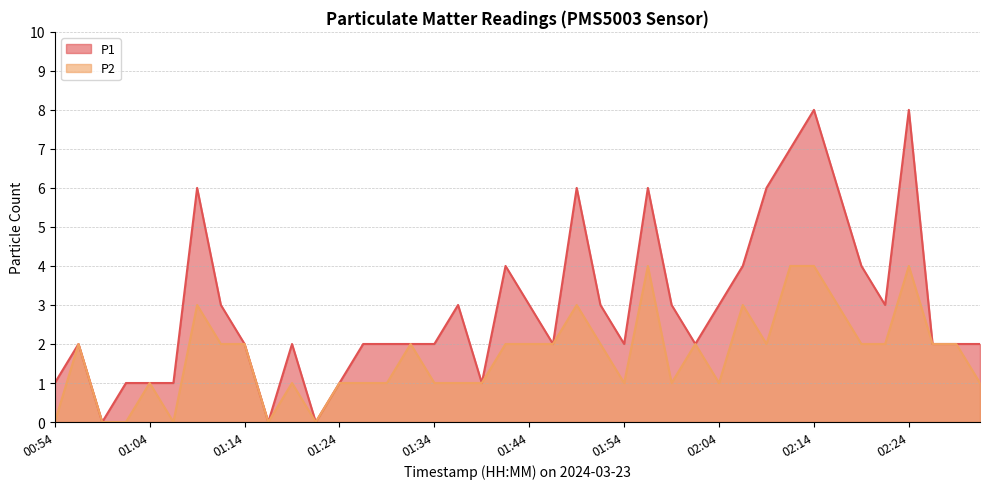

Which label corresponds to the largest value in the chart?

02:14